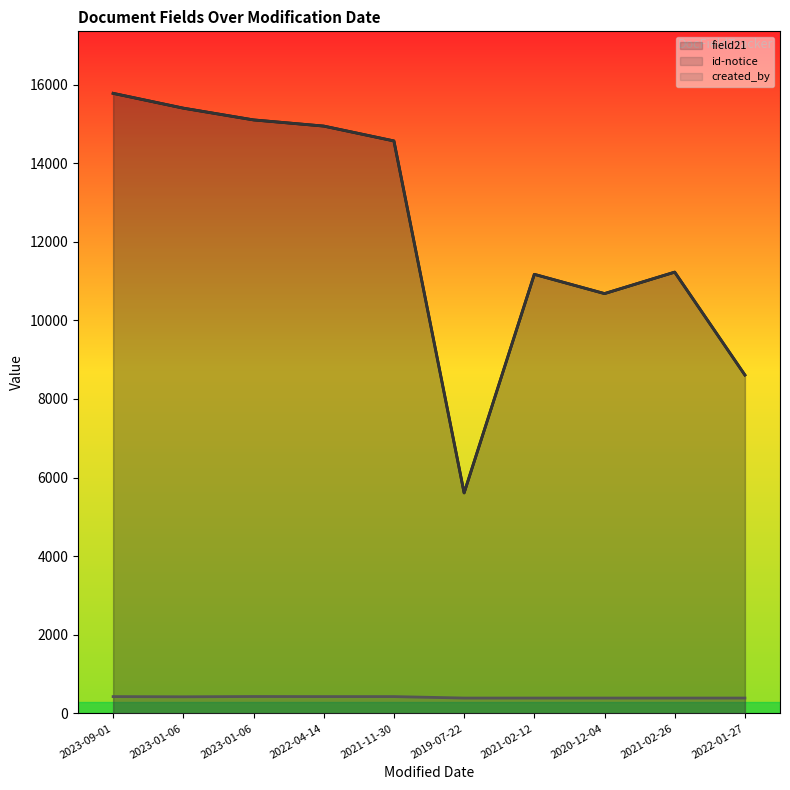

What is the sum of all id-notice values?

123081